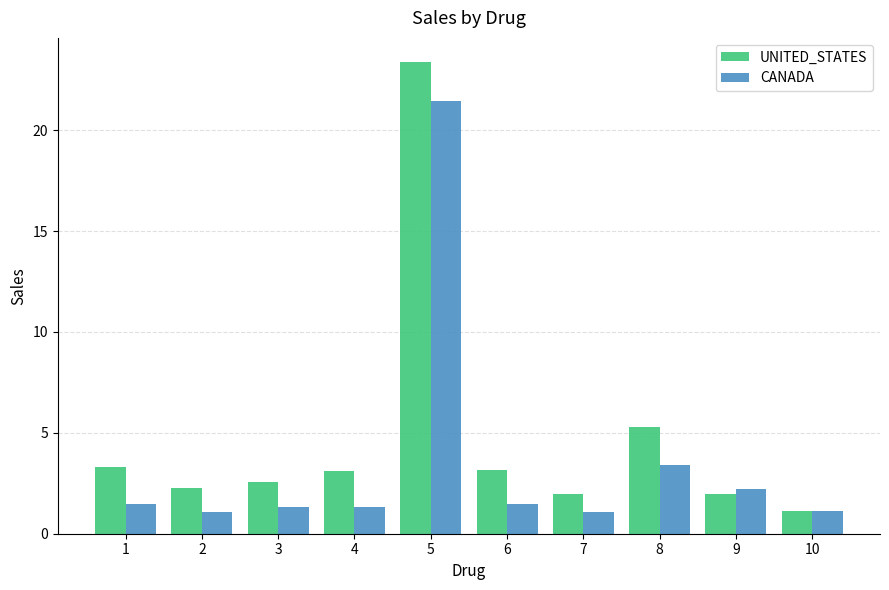

What are all the series names shown in the legend?

UNITED_STATES, CANADA